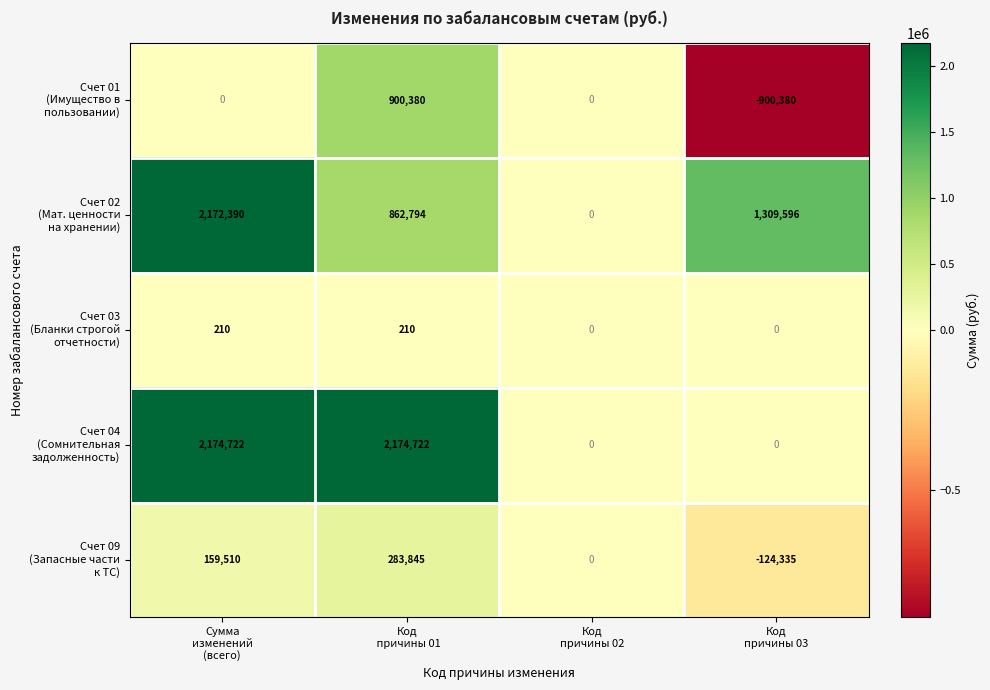

What is the smallest value displayed?

-900380